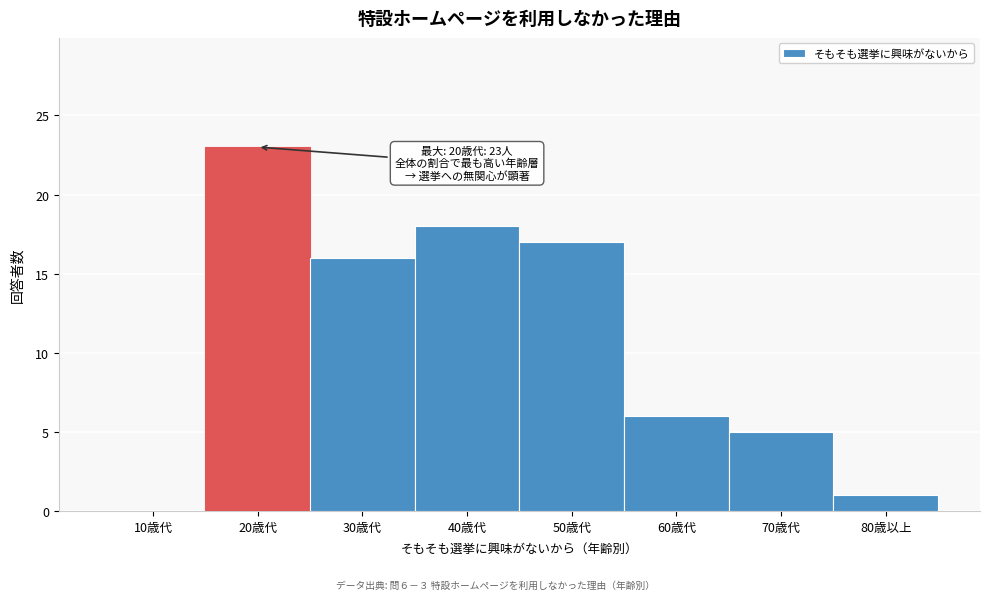

Reading left to right, transcribe all the data shown in this chart.

10歳代=0	20歳代=23	30歳代=16	40歳代=18	50歳代=17	60歳代=6	70歳代=5	80歳以上=1